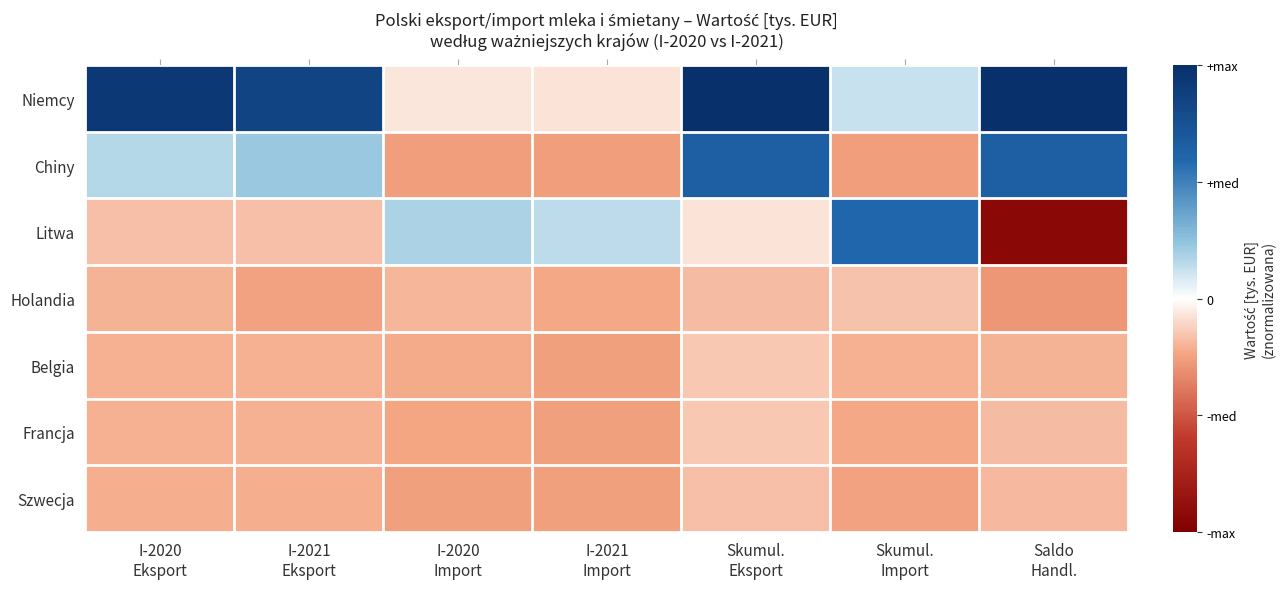

Rank the series at Skumul. Import from lowest to highest value.

Chiny, Szwecja, Francja, Belgia, Holandia, Niemcy, Litwa